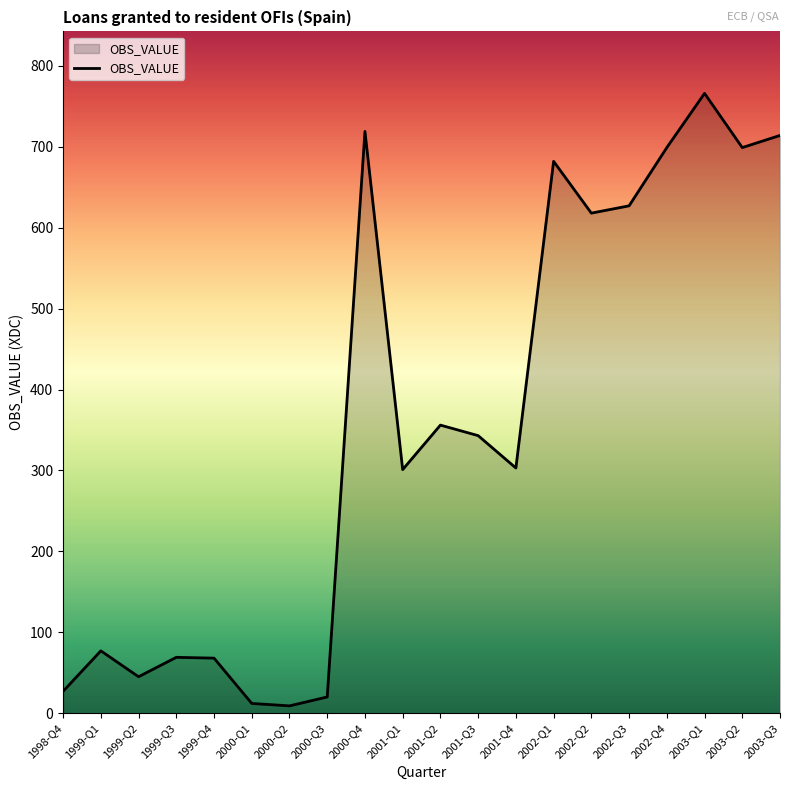

Does the chart have visible grid lines?

No